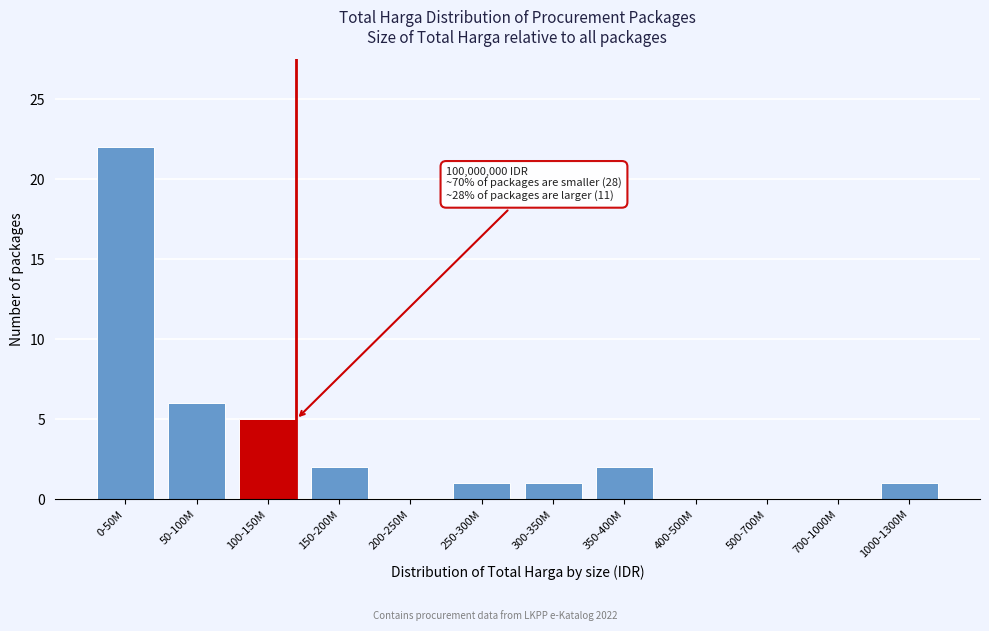

Reading left to right, list all the values displayed in this chart.

0-50M=22	50-100M=6	100-150M=5	150-200M=2	200-250M=0	250-300M=1	300-350M=1	350-400M=2	400-500M=0	500-700M=0	700-1000M=0	1000-1300M=1